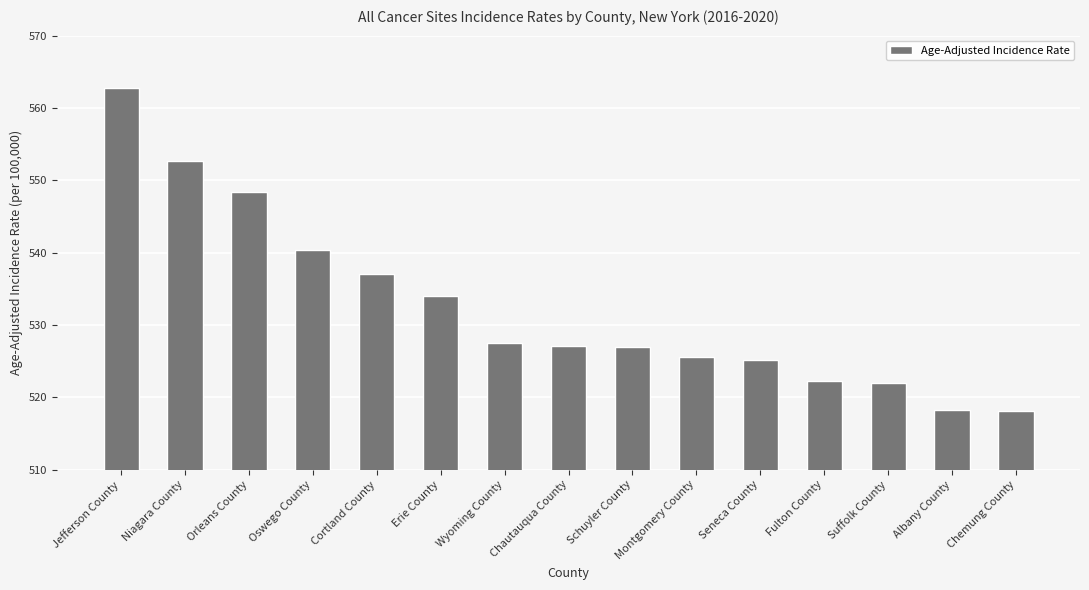

How many categories are shown in the chart?

15